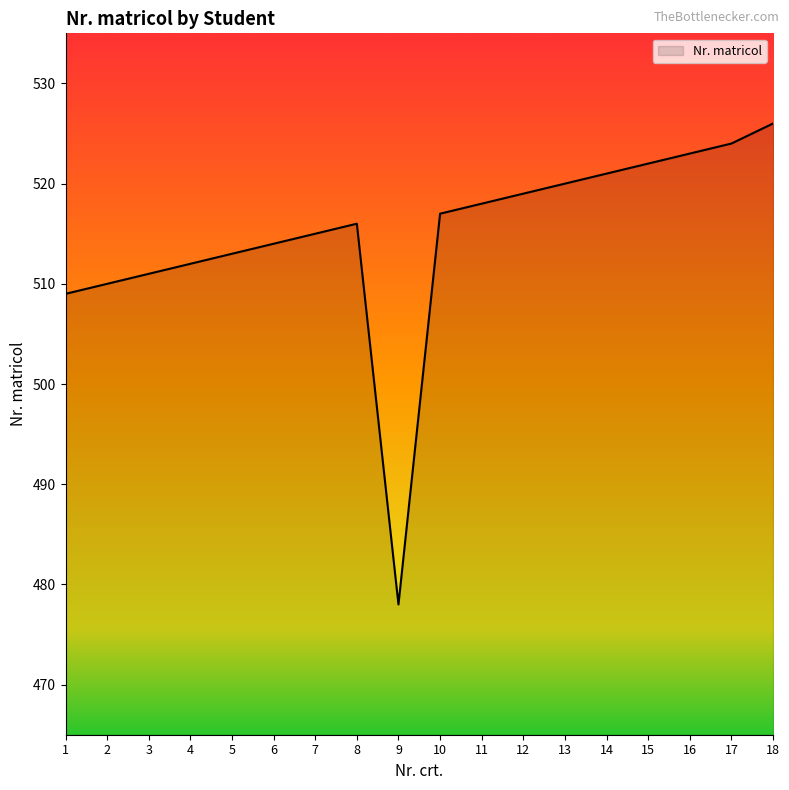

What value does the data have at 13?

520